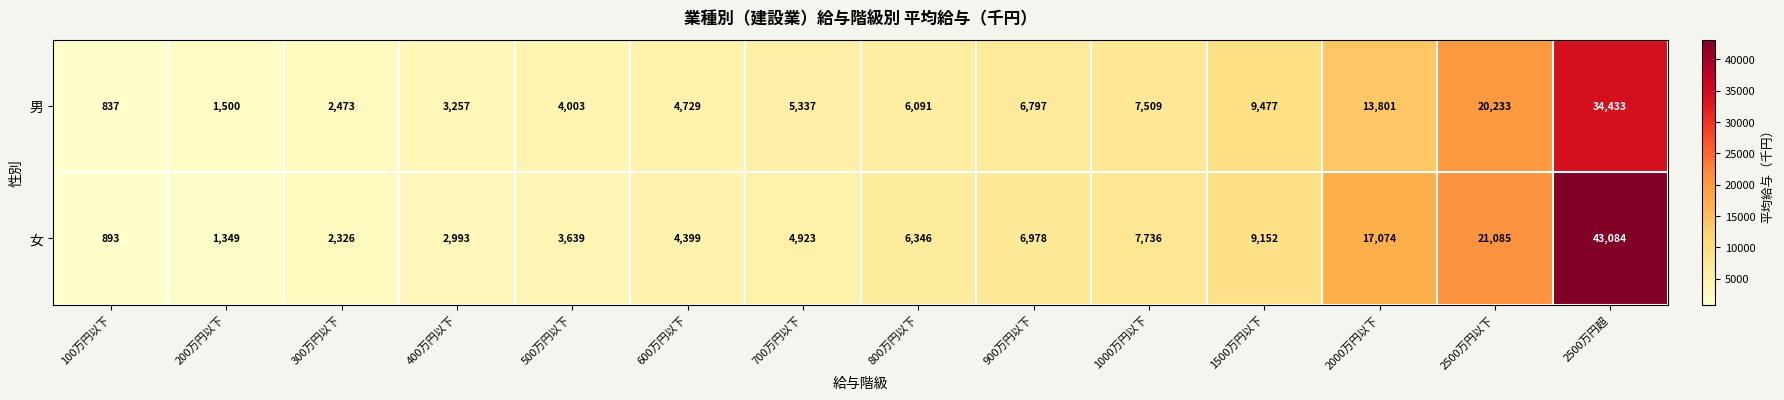

What is the total value across all series at 600万円以下?

9128